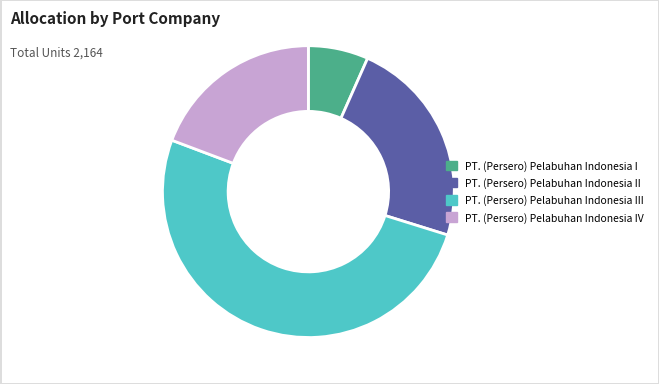

Is there a majority slice in this chart?

Yes